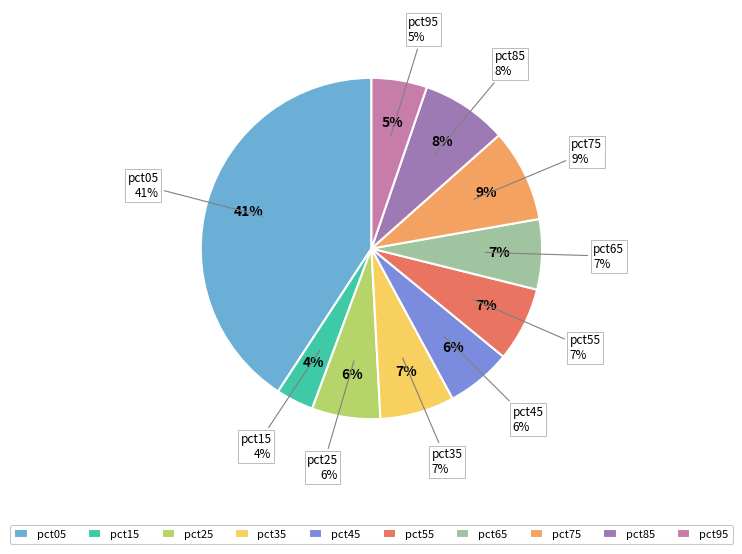

To the nearest percent, what percentage of the pie is pct25?

6%